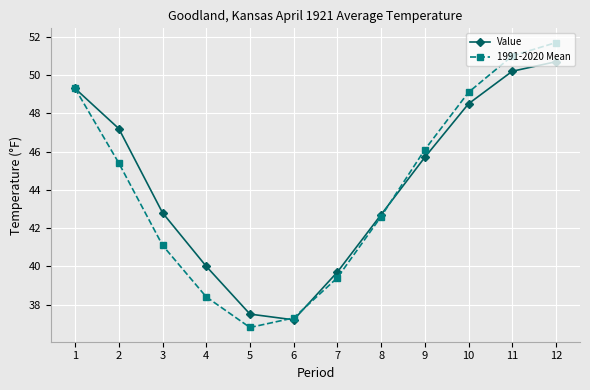

What is the approximate value of Value at 6?

37.2